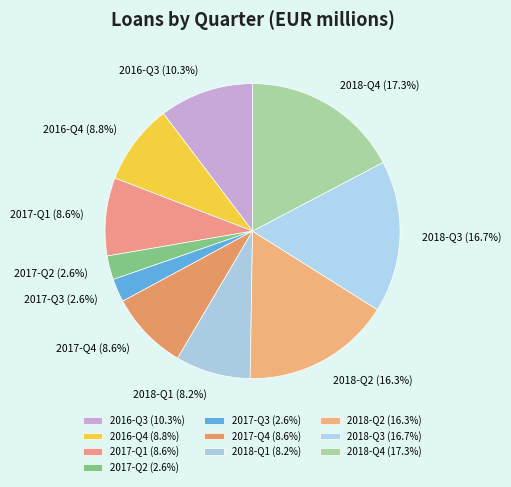

What percentage is the 2017-Q4 slice, to the nearest percent?

9%